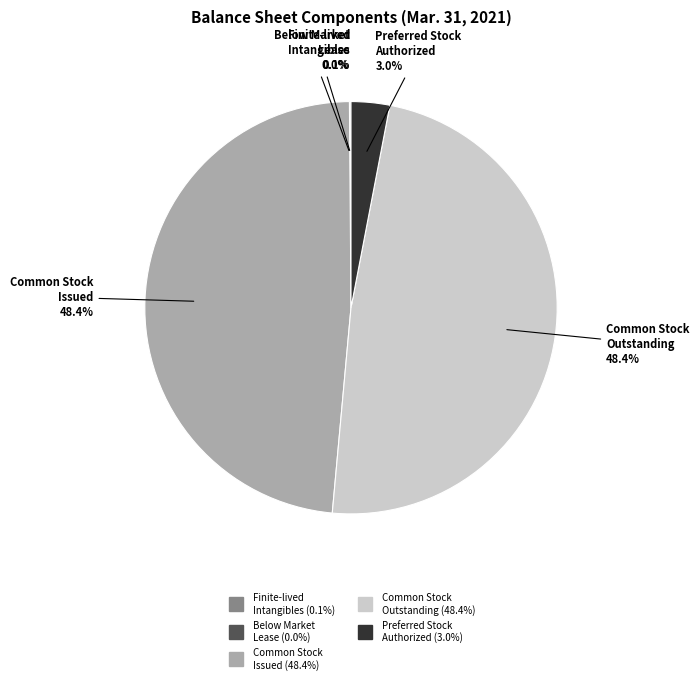

Is there a majority slice in this chart?

No